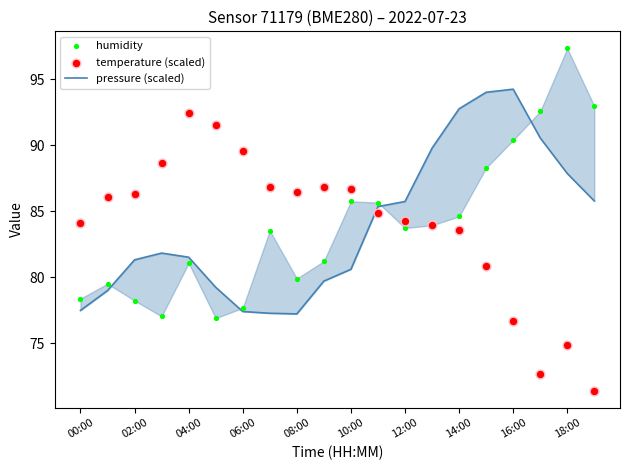

Which series has the widest spread of Y values?

temperature (scaled)